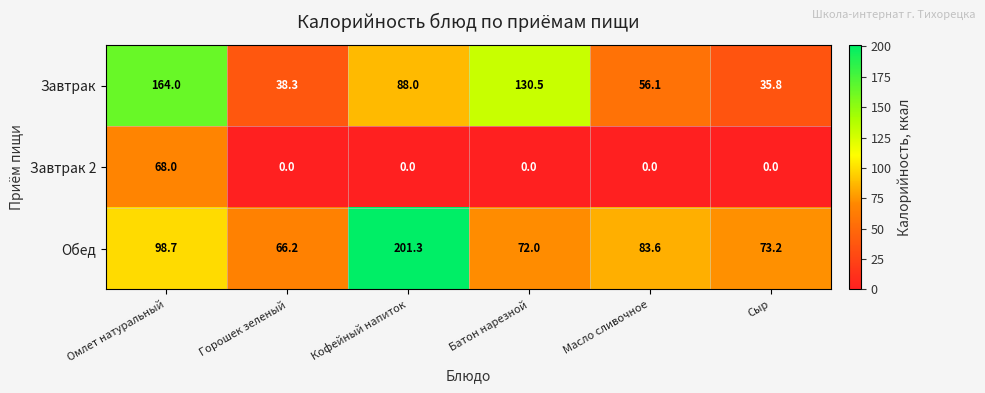

What is the difference between the highest and lowest values at Масло сливочное?

83.6